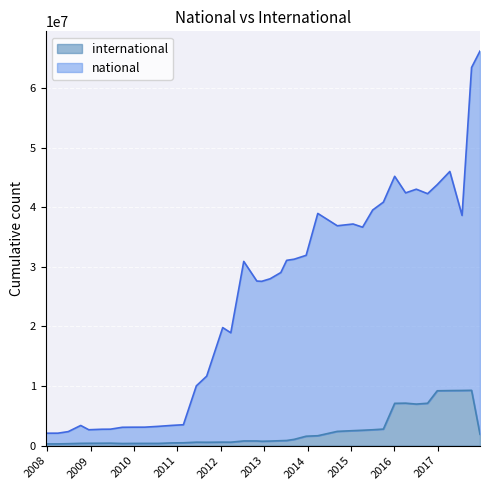

Is the value of international at 2014-03-28 greater than the value of national at 2011-06-10?

No